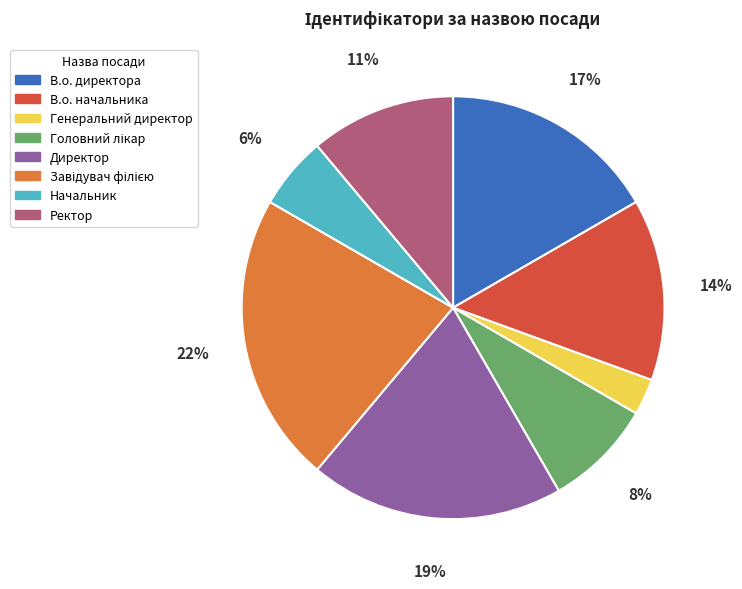

What is the smallest slice in the pie chart?

Генеральний директор